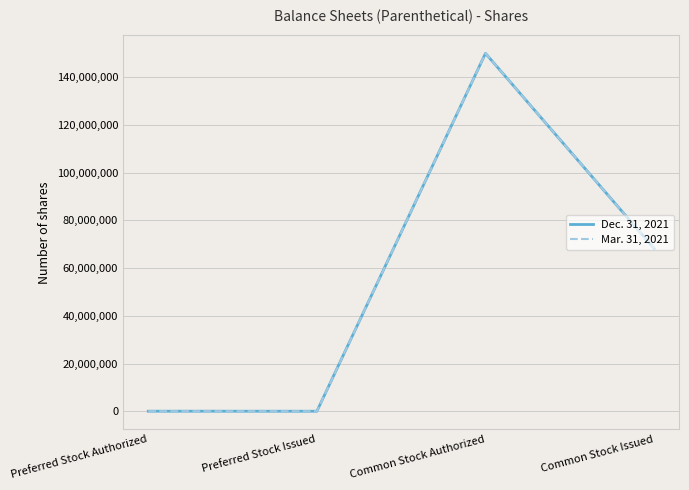

Rank the categories by Mar. 31, 2021 value from lowest to highest.

Preferred Stock Issued, Preferred Stock Authorized, Common Stock Issued, Common Stock Authorized